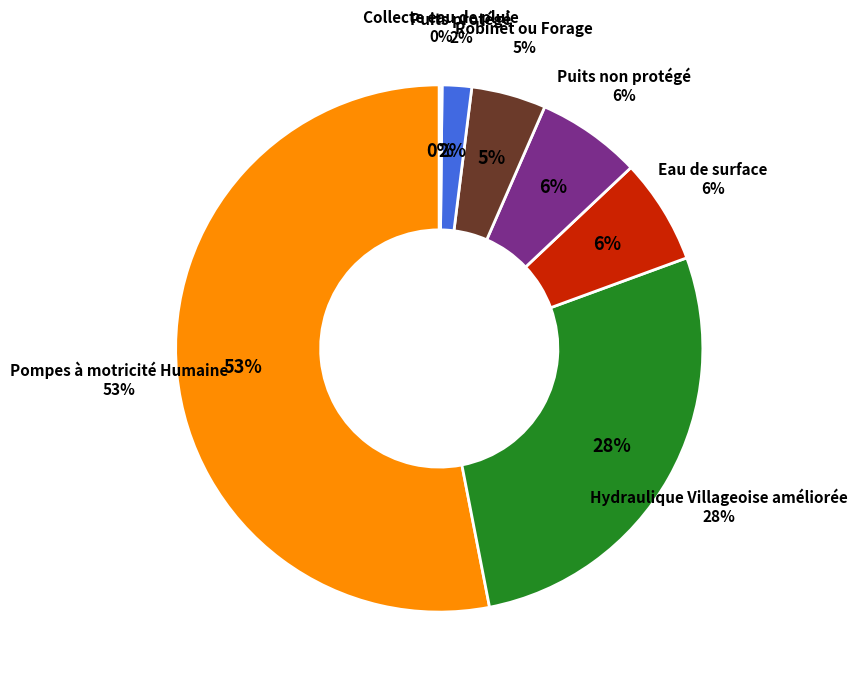

To the nearest percent, what portion does Hydraulique Villageoise améliorée represent?

28%